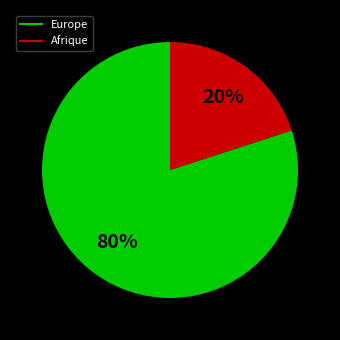

Does any single category account for the majority?

Yes